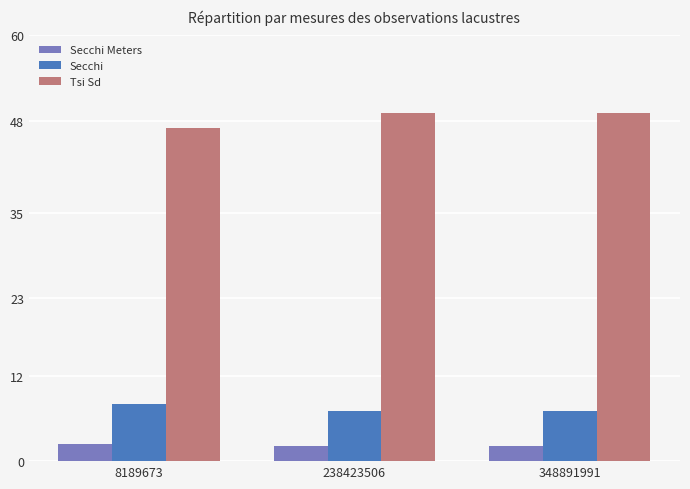

Reading left to right, what are all the values shown in this chart?

Secchi Meters: 8189673=2.4	238423506=2.1	348891991=2.1
Secchi: 8189673=8.0	238423506=7.0	348891991=7.0
Tsi Sd: 8189673=47.0	238423506=49.0	348891991=49.0